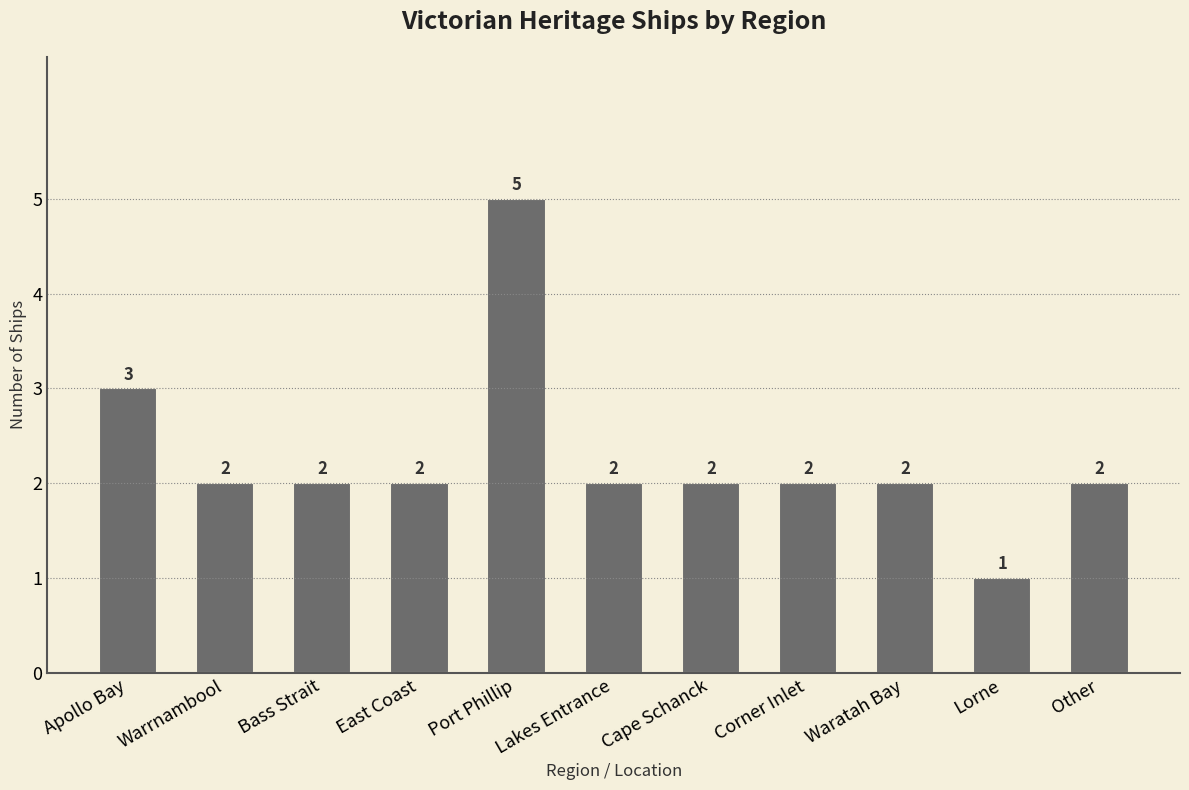

Where does the data first go above 2?

Apollo Bay